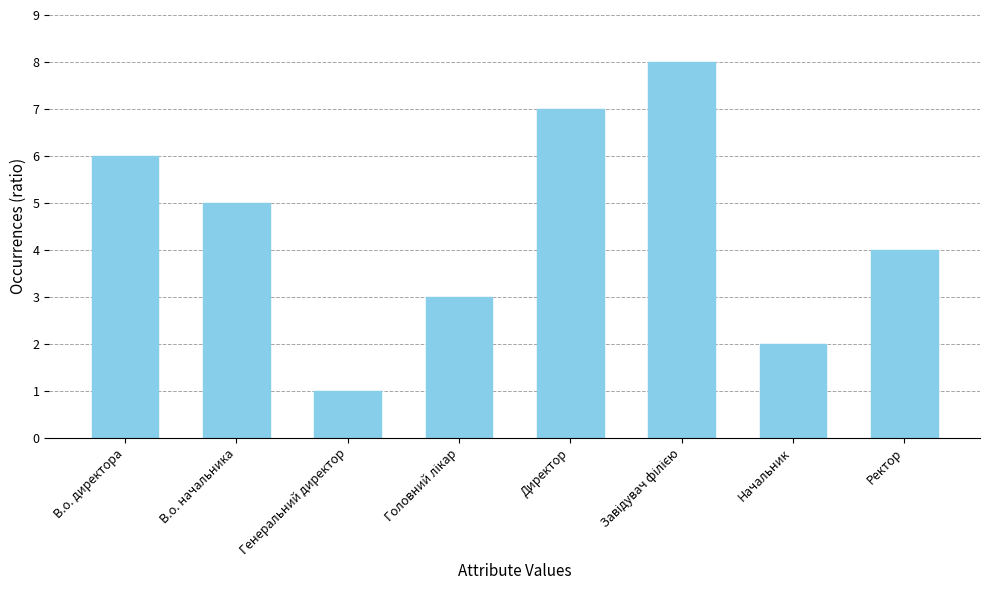

Where is the data nearest to the value 4?

Ректор